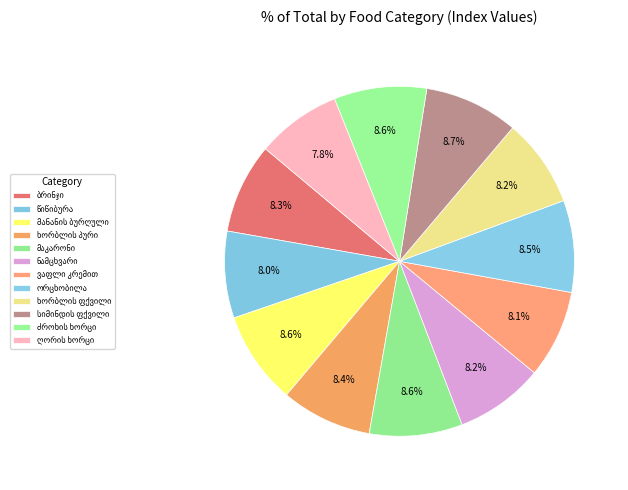

Rank the categories by value from lowest to highest.

ღორის ხორცი, წიწიბურა, ვაფლი კრემით, ხორბლის ფქვილი, ნამცხვარი, ბრინჯი, ხორბლის პური, ორცხობილა, ძროხის ხორცი, მანანის ბურღული, მაკარონი, სიმინდის ფქვილი